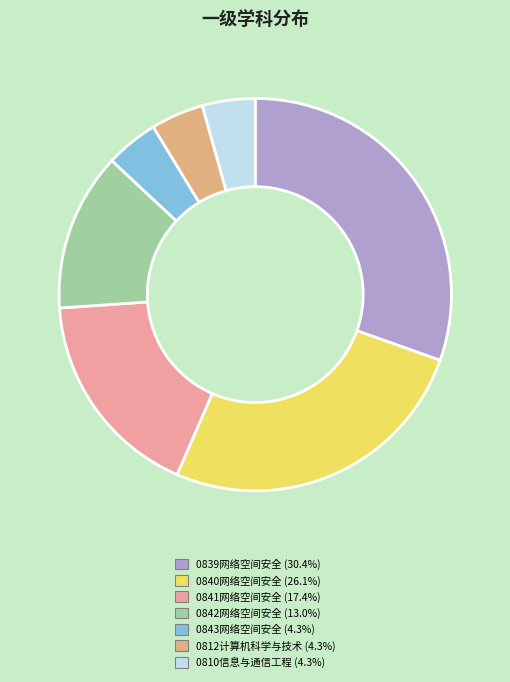

Which has a higher value, 0841网络空间安全 or 0840网络空间安全?

0840网络空间安全